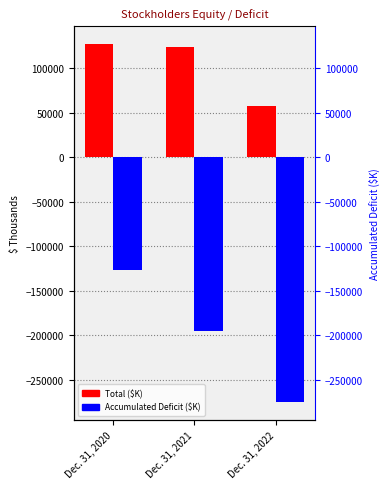

Which series has the largest total across all categories?

Total